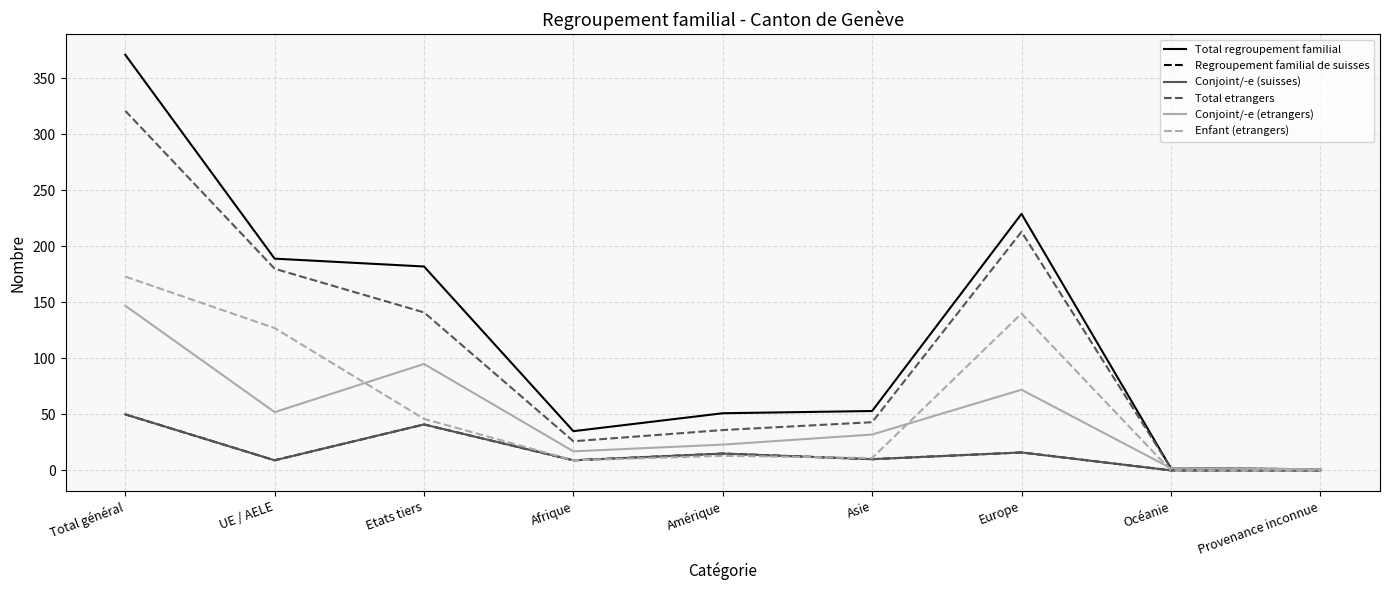

At which category does Total etrangers reach its first local peak?

Europe